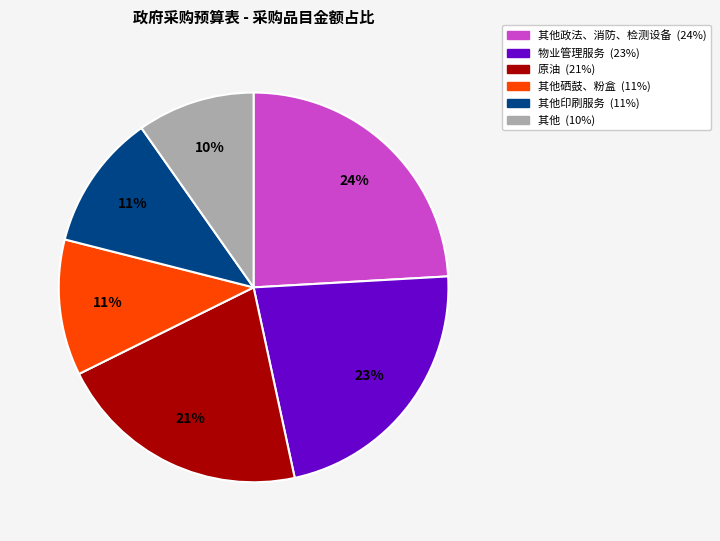

To the nearest percent, what is the difference between the largest and smallest slice percentages?

14%